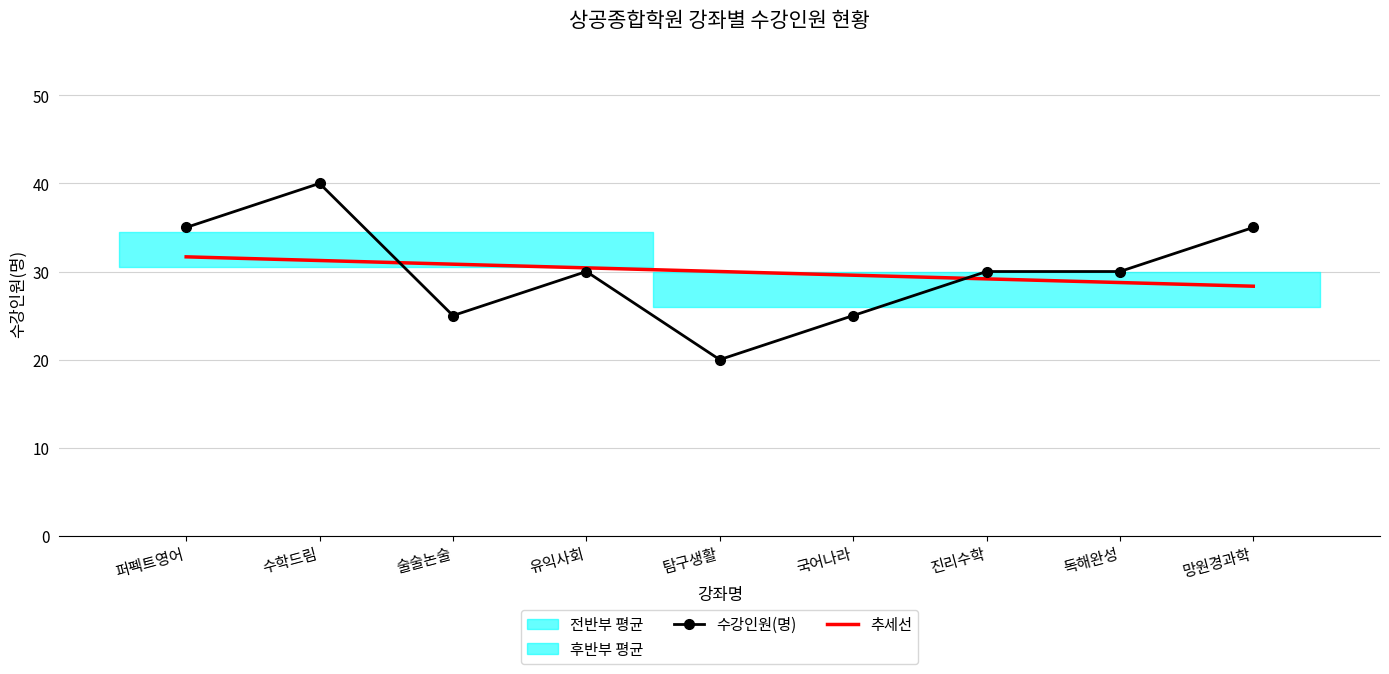

Rank the series at 독해완성 from lowest to highest value.

추세선, 수강인원(명)